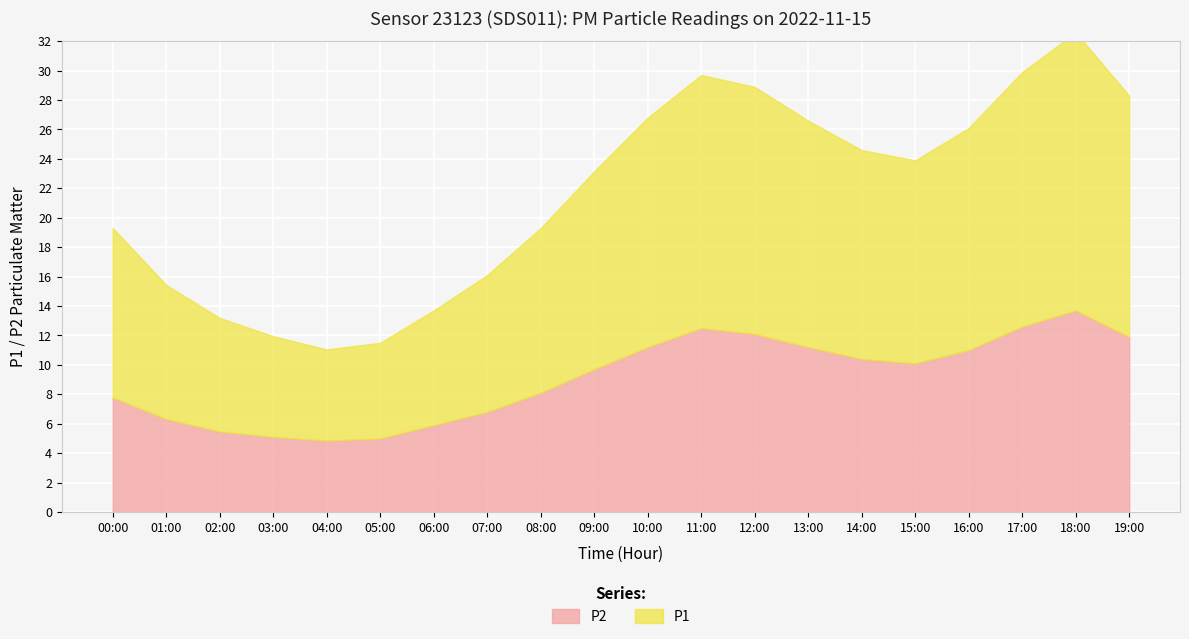

Is the value of P1 at 12:00 greater than the value of P2 at 10:00?

Yes